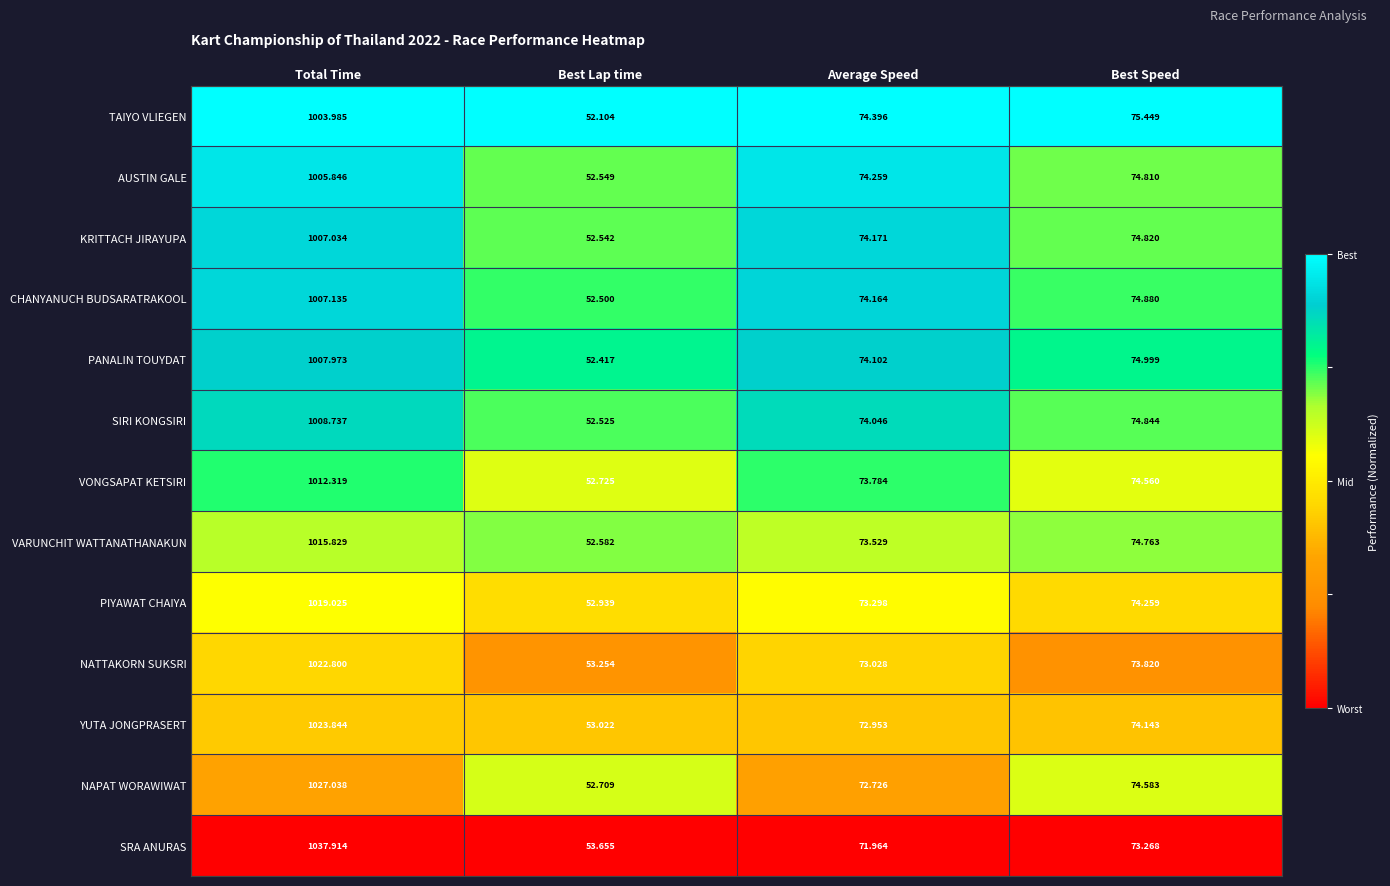

Rank the series at Best Speed from lowest to highest value.

SRA ANURAS, NATTAKORN SUKSRI, YUTA JONGPRASERT, PIYAWAT CHAIYA, VONGSAPAT KETSIRI, NAPAT WORAWIWAT, VARUNCHIT WATTANATHANAKUN, AUSTIN GALE, KRITTACH JIRAYUPA, SIRI KONGSIRI, CHANYANUCH BUDSARATRAKOOL, PANALIN TOUYDAT, TAIYO VLIEGEN